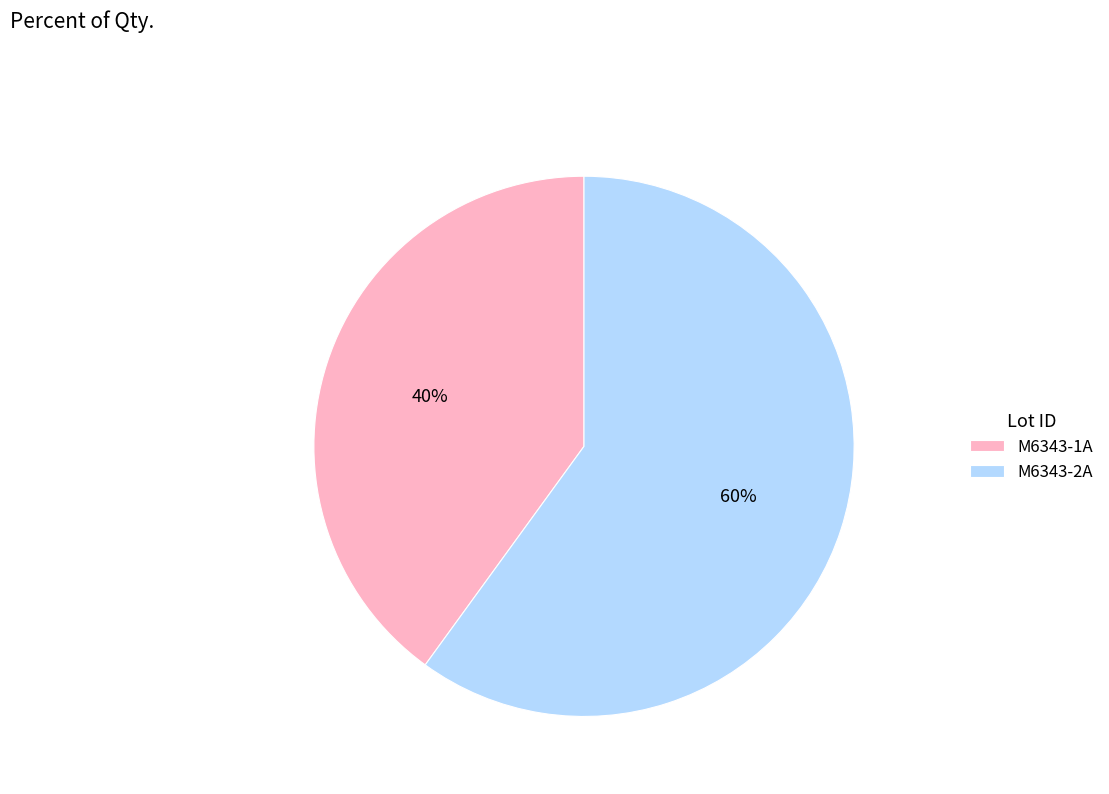

Which has a higher value, M6343-1A or M6343-2A?

M6343-2A